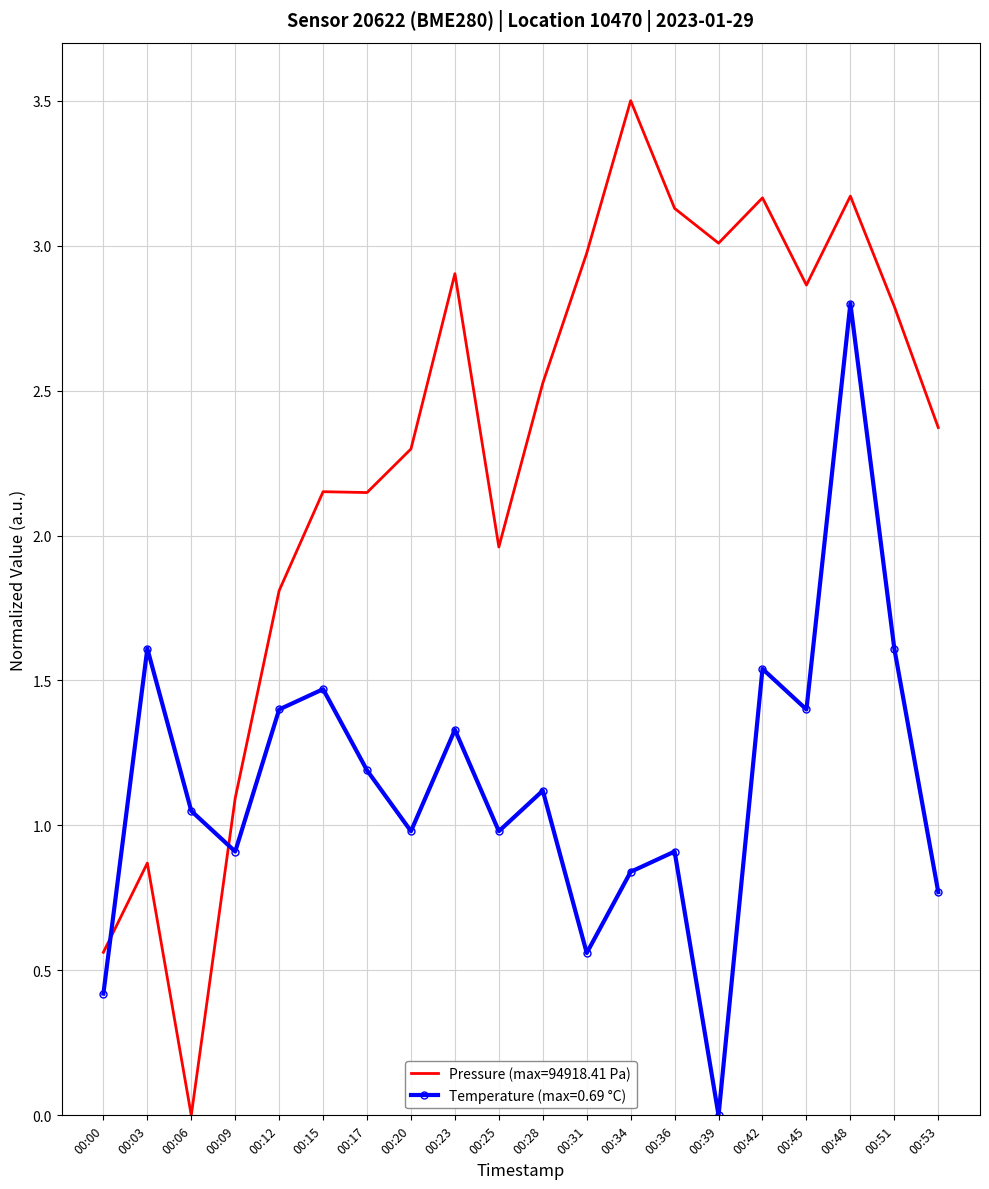

The Temperature (max=0.69 °C) series shows 0.3 at 00:34. True or false?

False